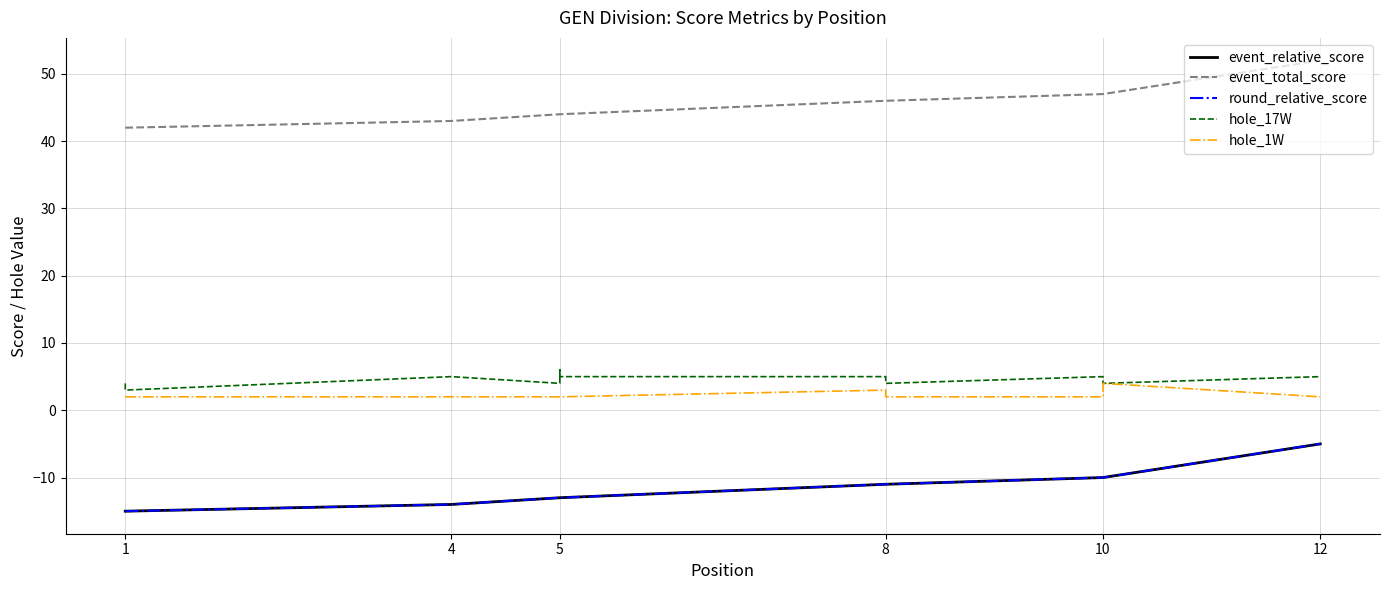

What is the minimum value for round_relative_score?

-15